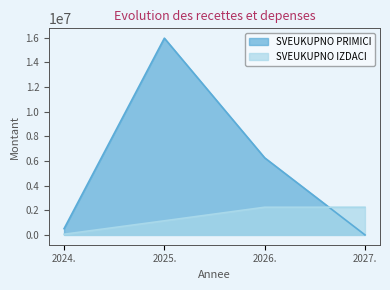

True or false: Projekcija 2027. has more than 1 points higher than both neighbors.

False